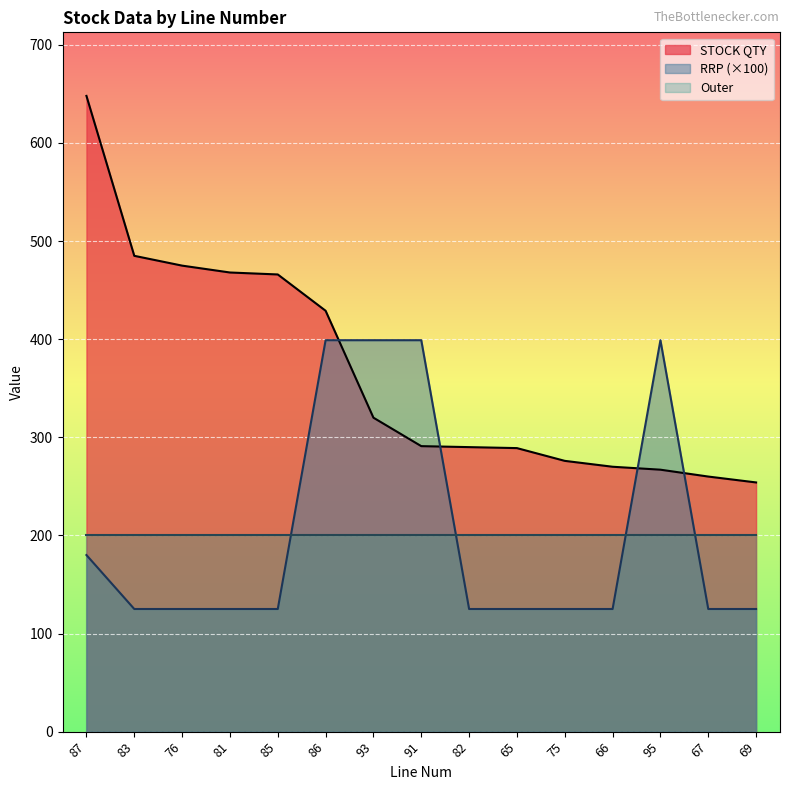

At 65, list the series in order from smallest to largest.

RRP (×100), Outer, STOCK QTY